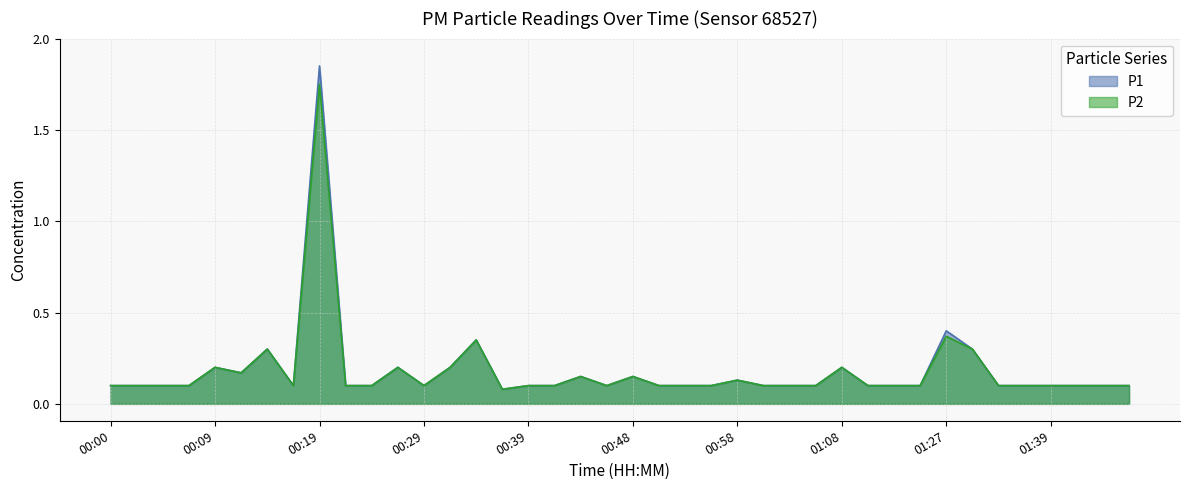

How many lines are shown in the chart?

2